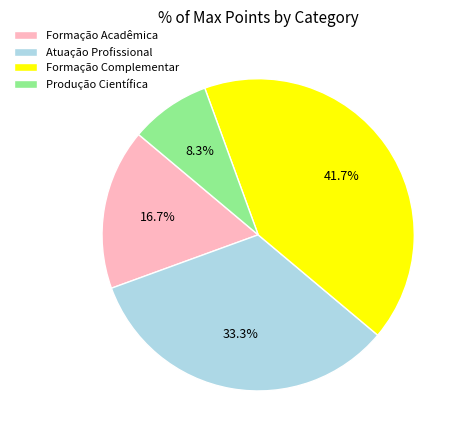

Which slice is the largest?

Formação Complementar